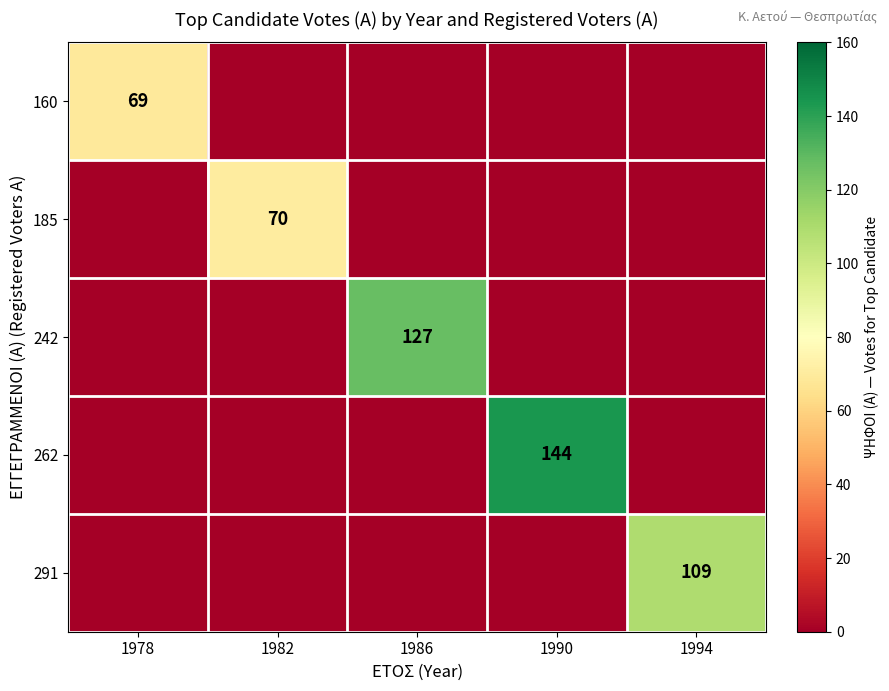

Is it true that 185 equals 70 at 1982?

True